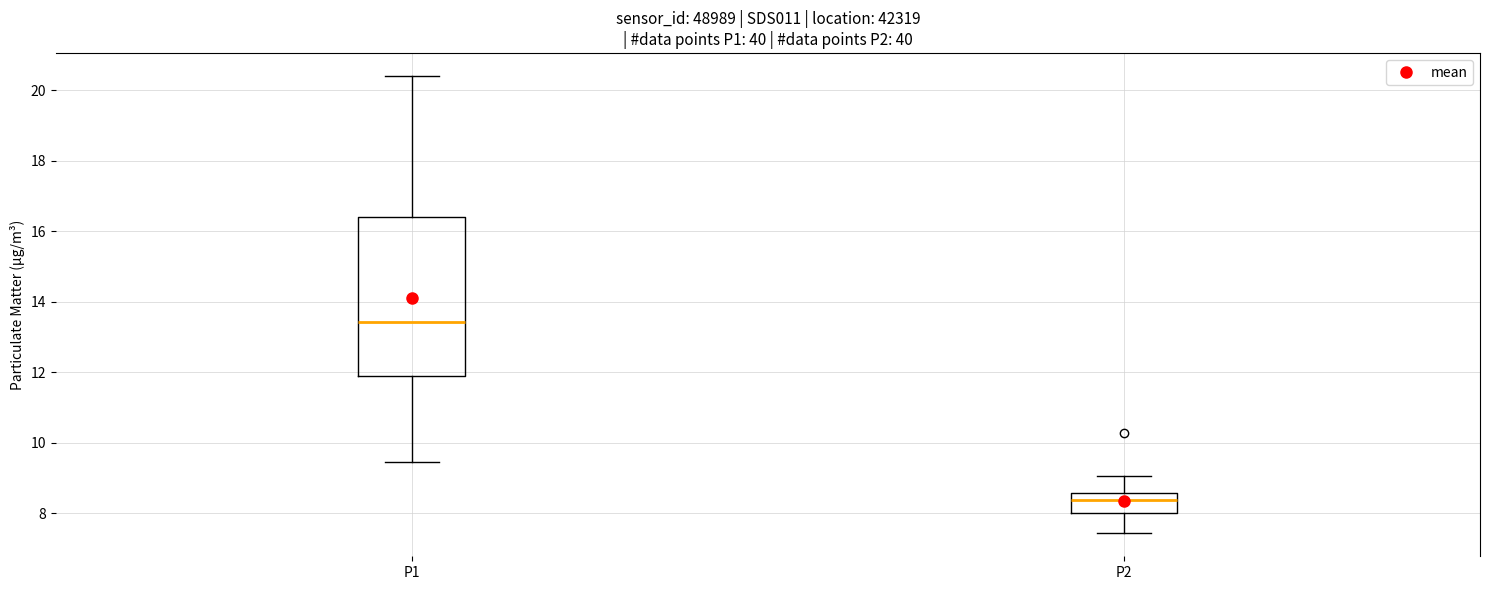

Which box's median line is the lowest?

P2